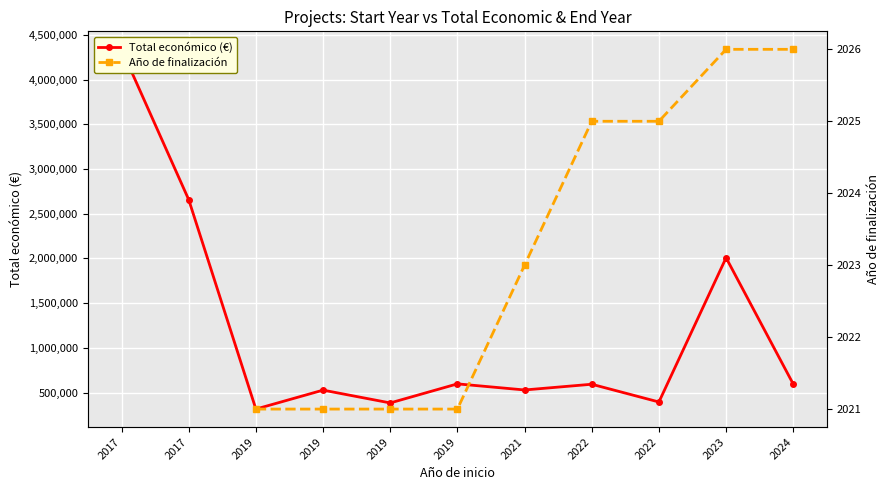

How many categories are shown in the chart?

11